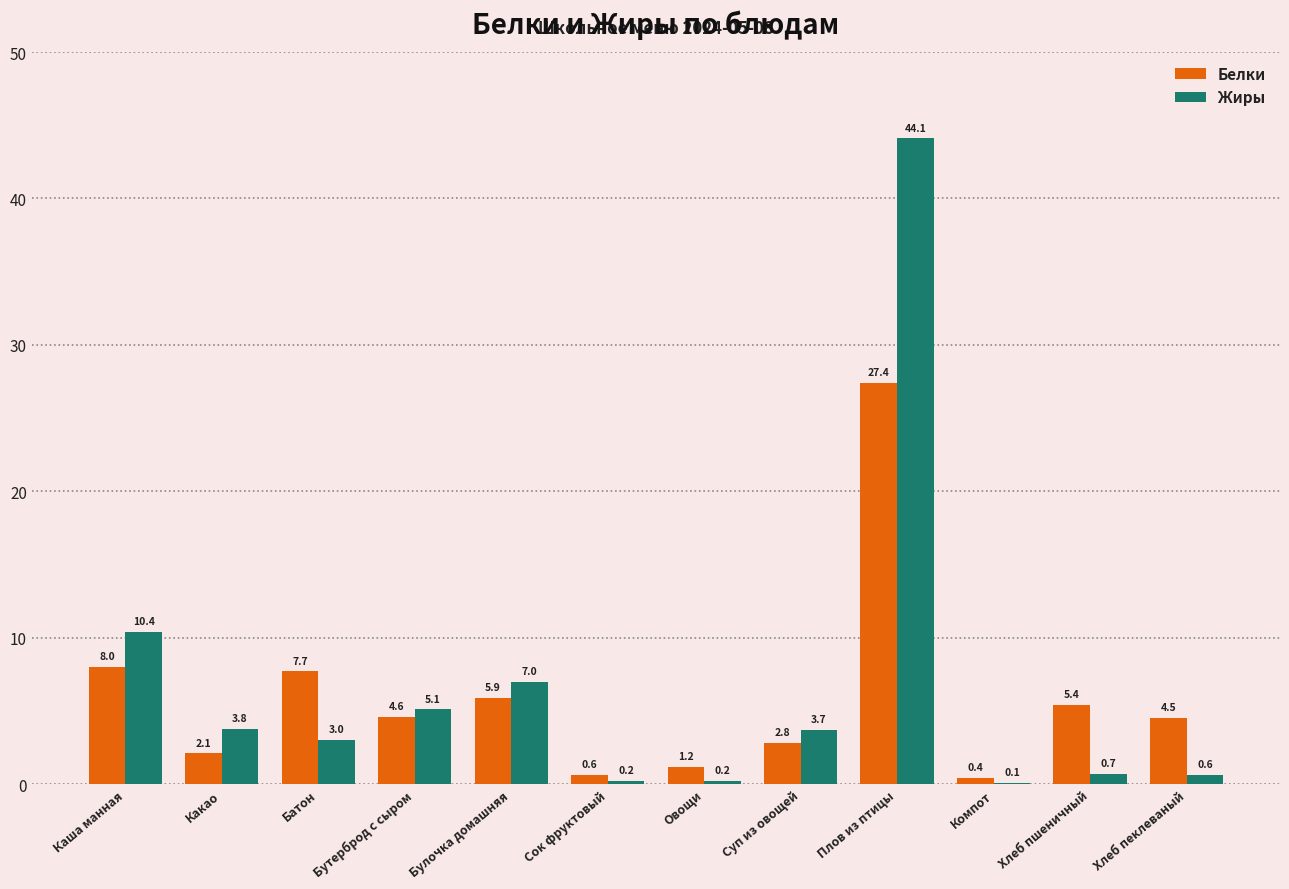

Reading left to right, extract all data points from this chart.

Белки: 8.0	2.1	7.7	4.6	5.9	0.6	1.2	2.8	27.4	0.4	5.4	4.5
Жиры: 10.4	3.8	3.0	5.1	7.0	0.2	0.2	3.7	44.1	0.1	0.7	0.6